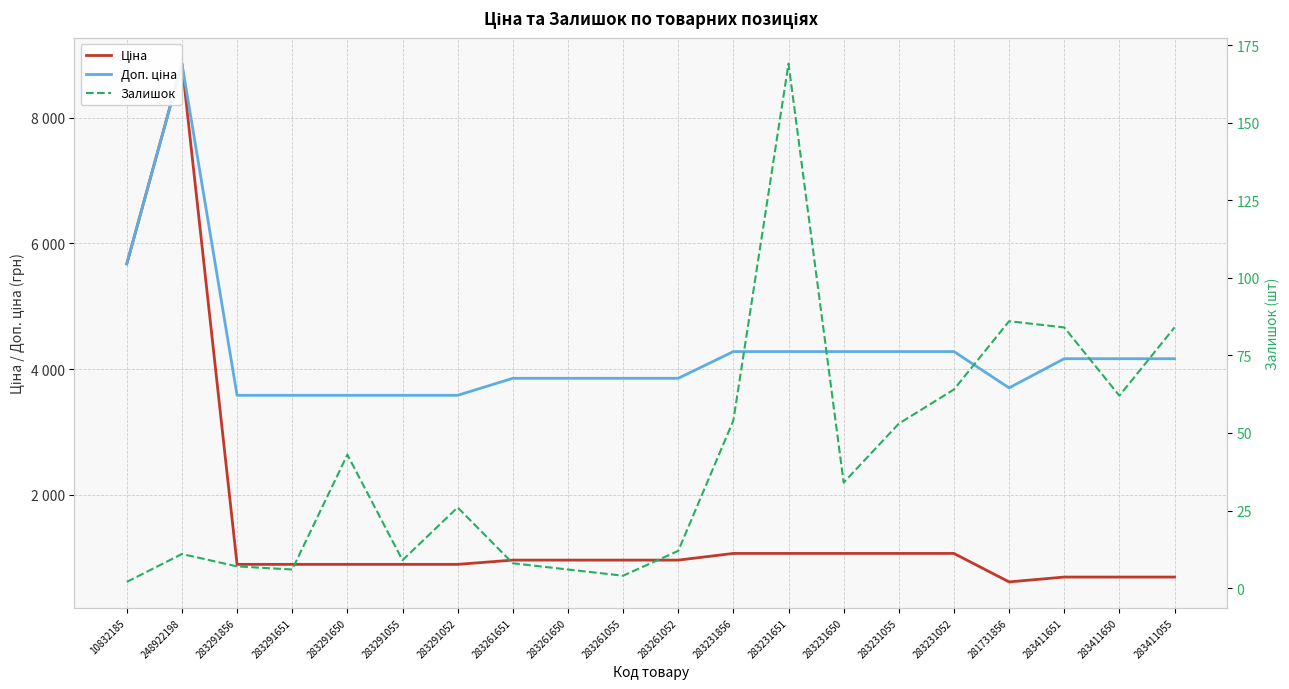

What position from the right is 283231055?

6